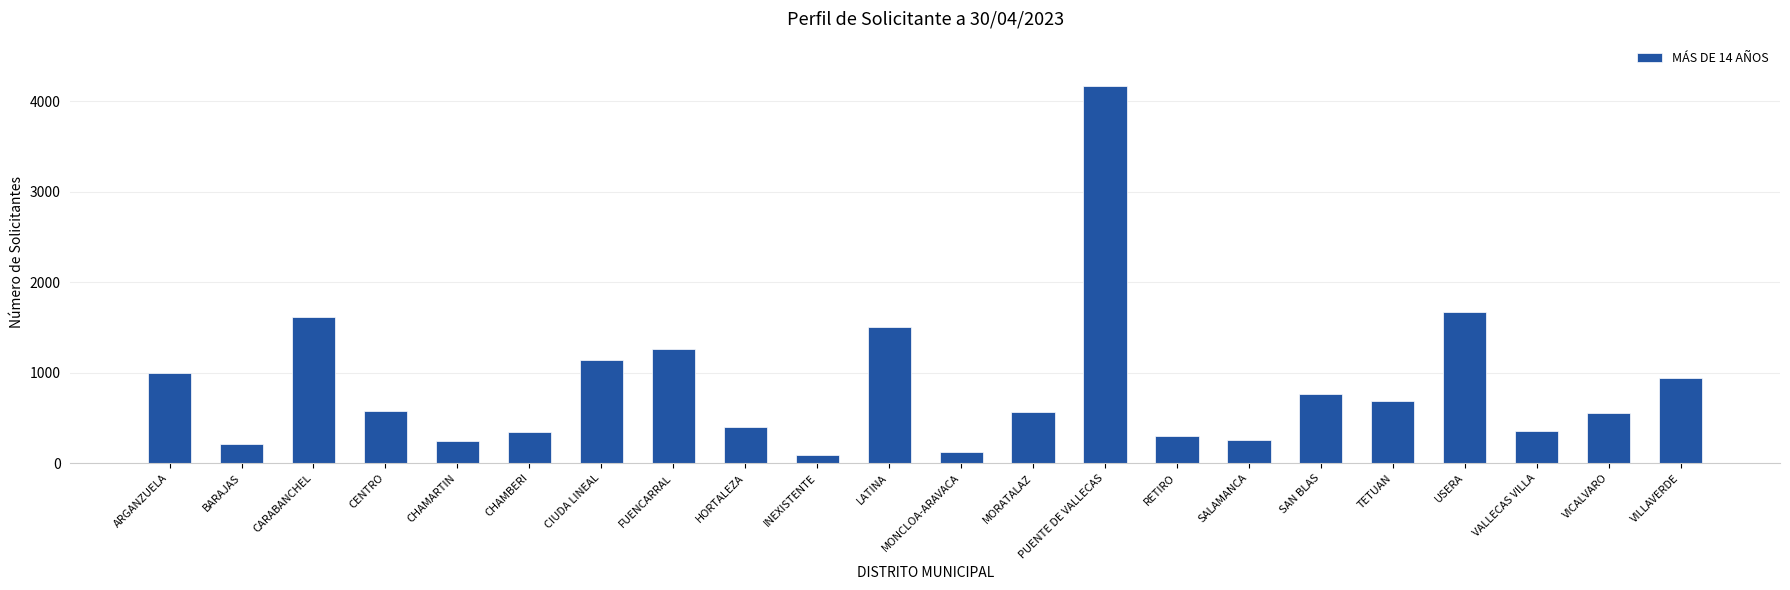

At which category does the chart reach its peak across all series?

PUENTE DE VALLECAS